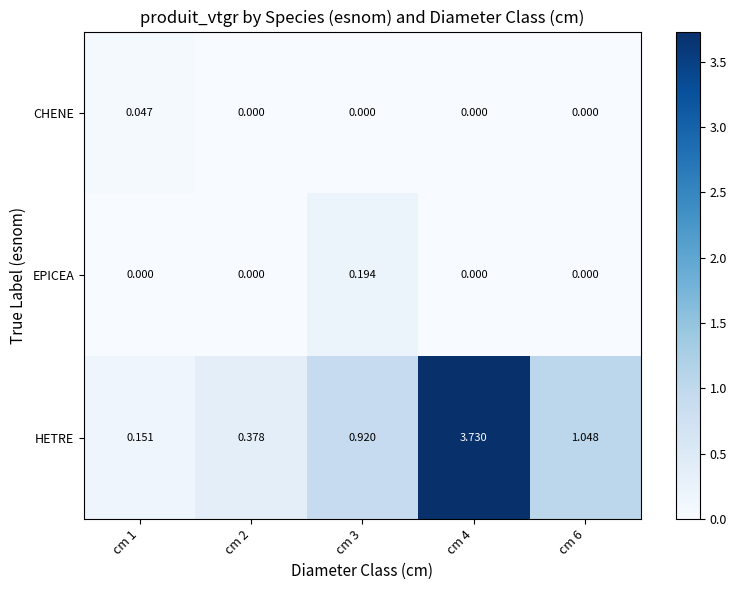

At how many categories does at least one series exceed 2?

1